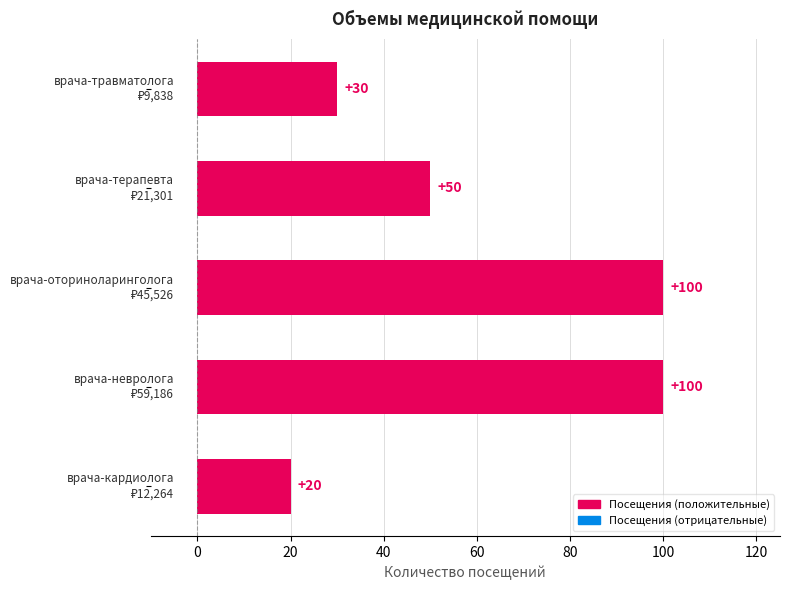

How many values are between 30 and 100?

4